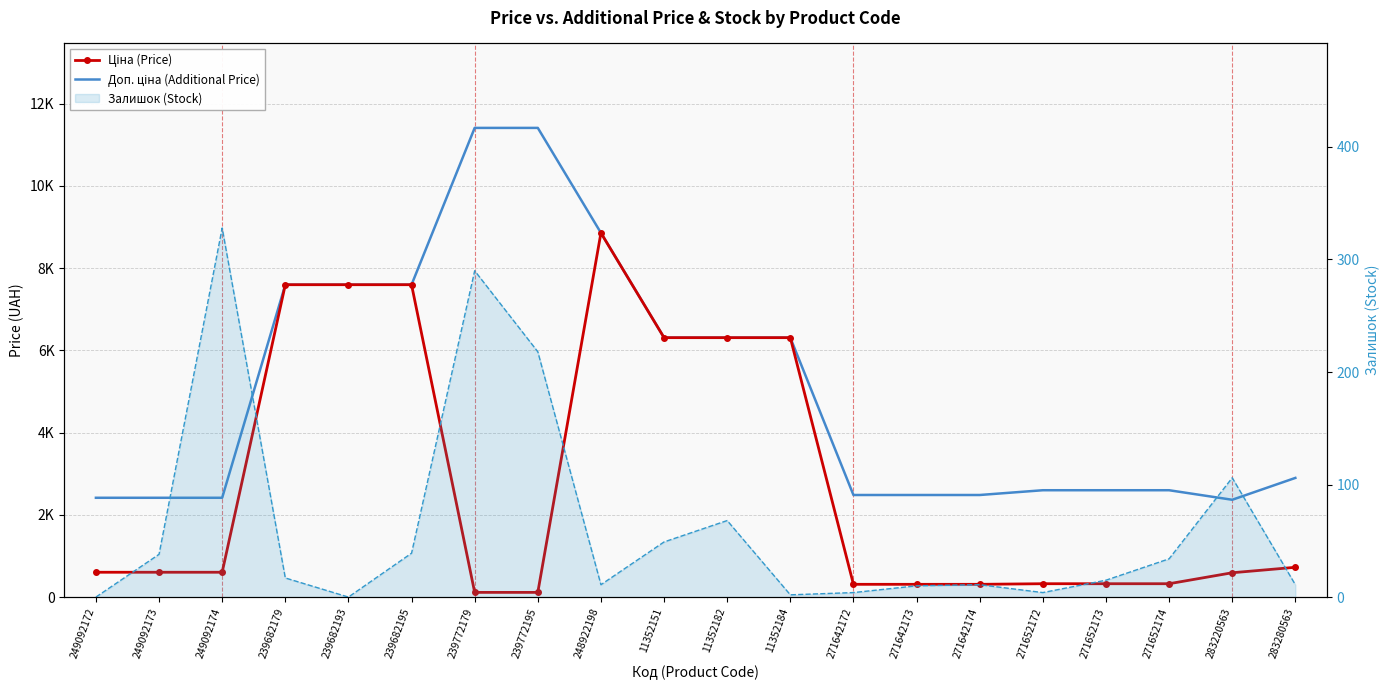

How many data points in Ціна (Price) are less than 603?

9